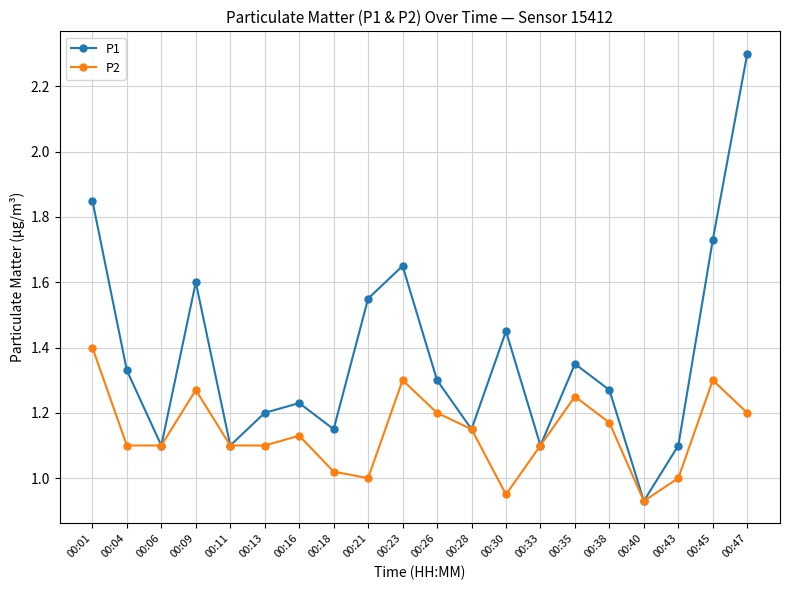

What is the difference between the highest and lowest values at 00:16?

0.1